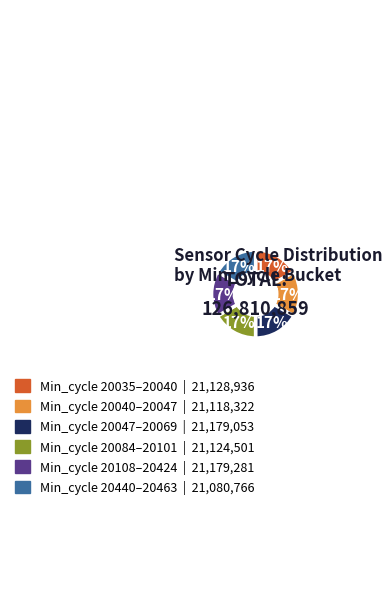

To the nearest percent, what is the average slice percentage?

17%